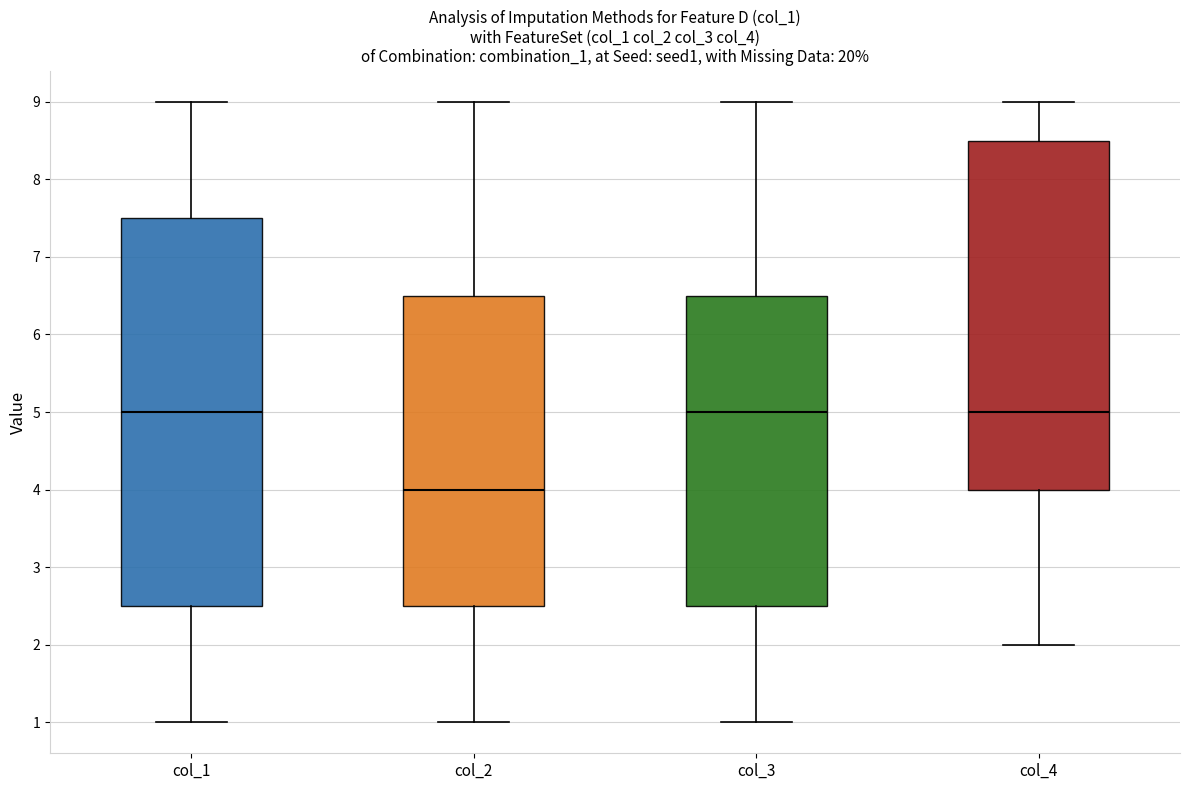

Where does the lower whisker of the box for col_1 end on the y-axis? The values are not printed on the chart, so give them approximately, as read against the axis.

1.0